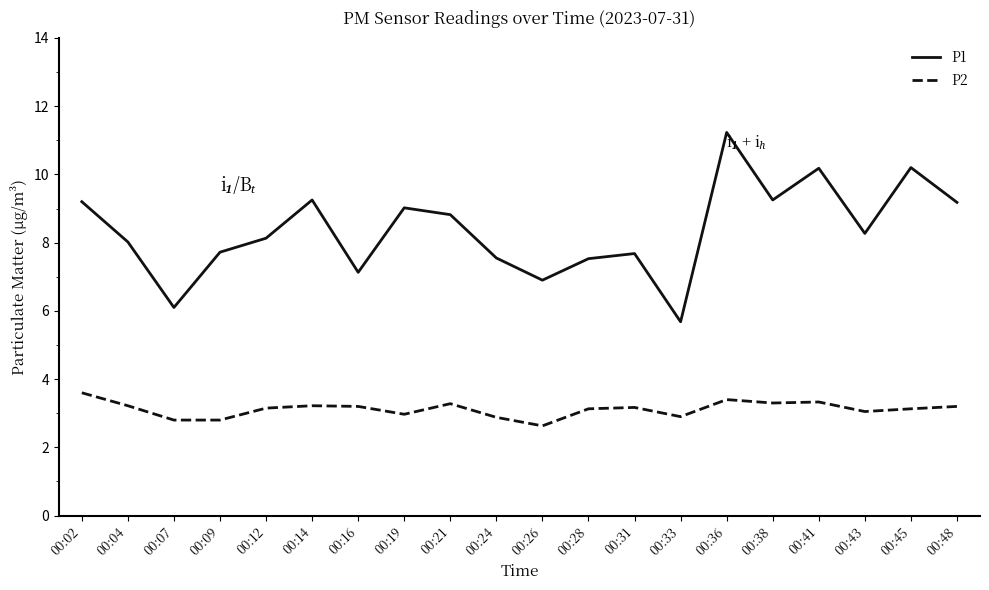

Which series changed the most between 00:24 and 00:38?

P1